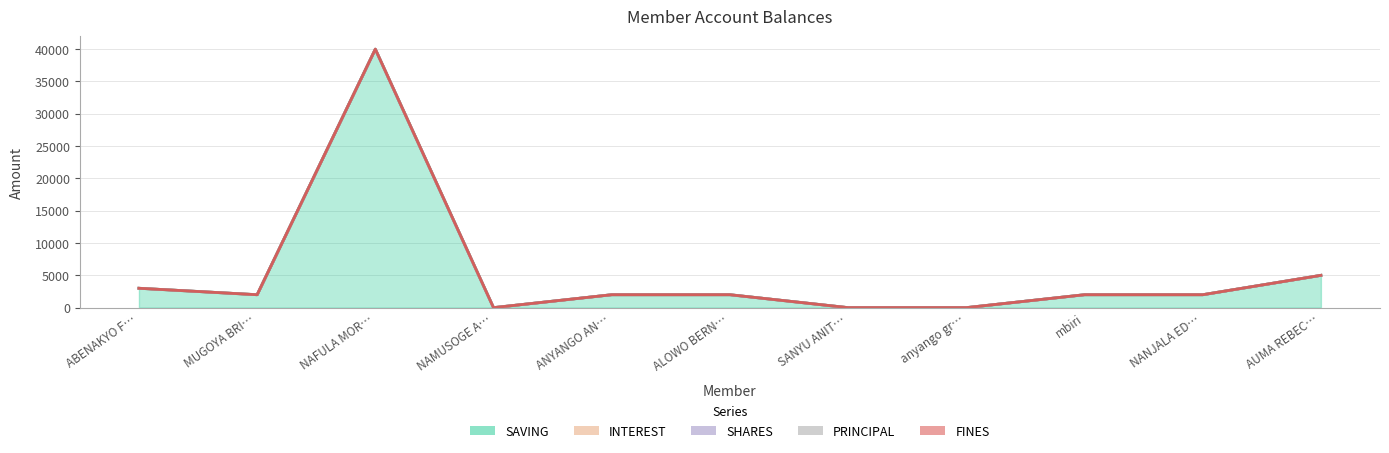

What position from the right is NAMUSOGE AMINA?

8